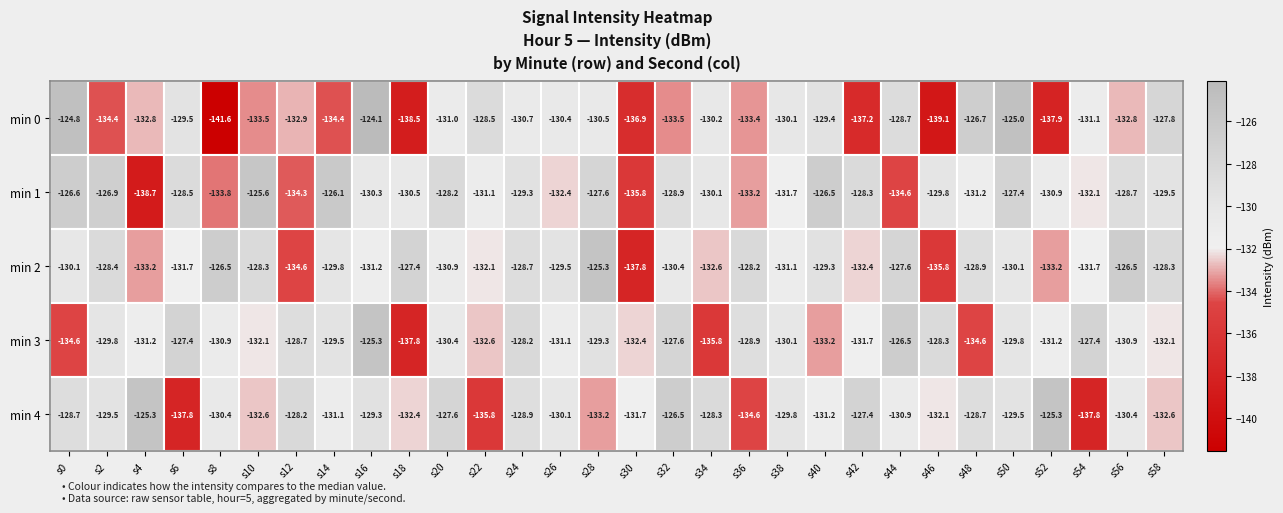

How many distinct data groups are displayed?

5